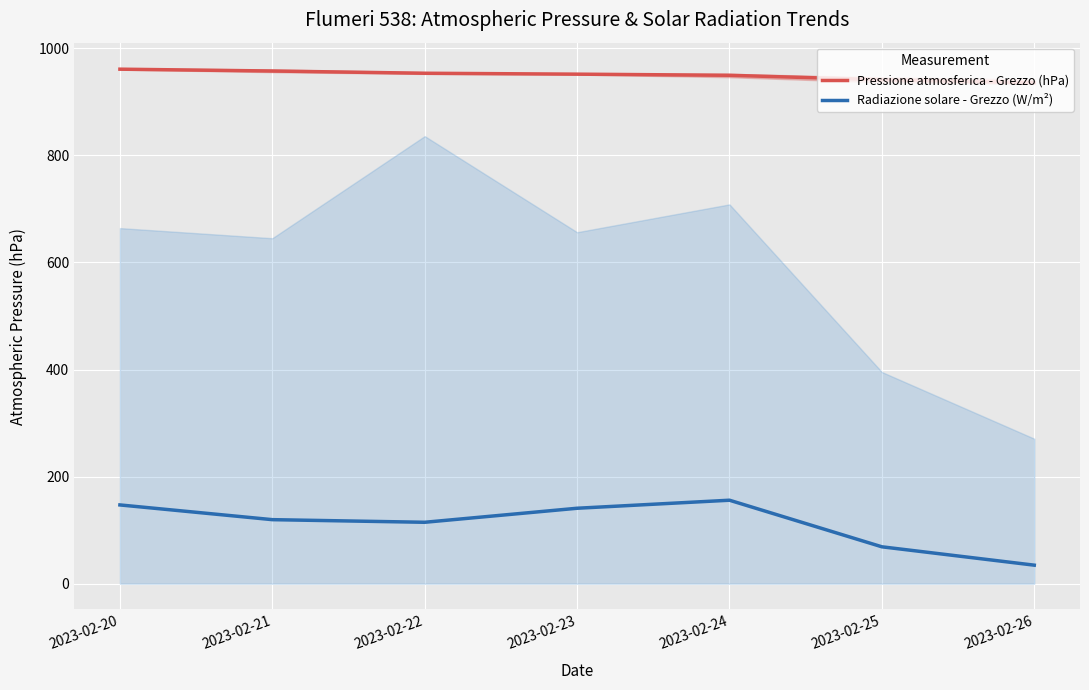

Reading left to right, transcribe all the data shown in this chart.

Pressione atmosferica - Grezzo (hPa): 960.9	957.5	953.3	951.6	949.5	941.1	935.7
Radiazione solare - Grezzo (W/m²): 147.1	119.6	114.7	140.9	155.9	68.9	34.6